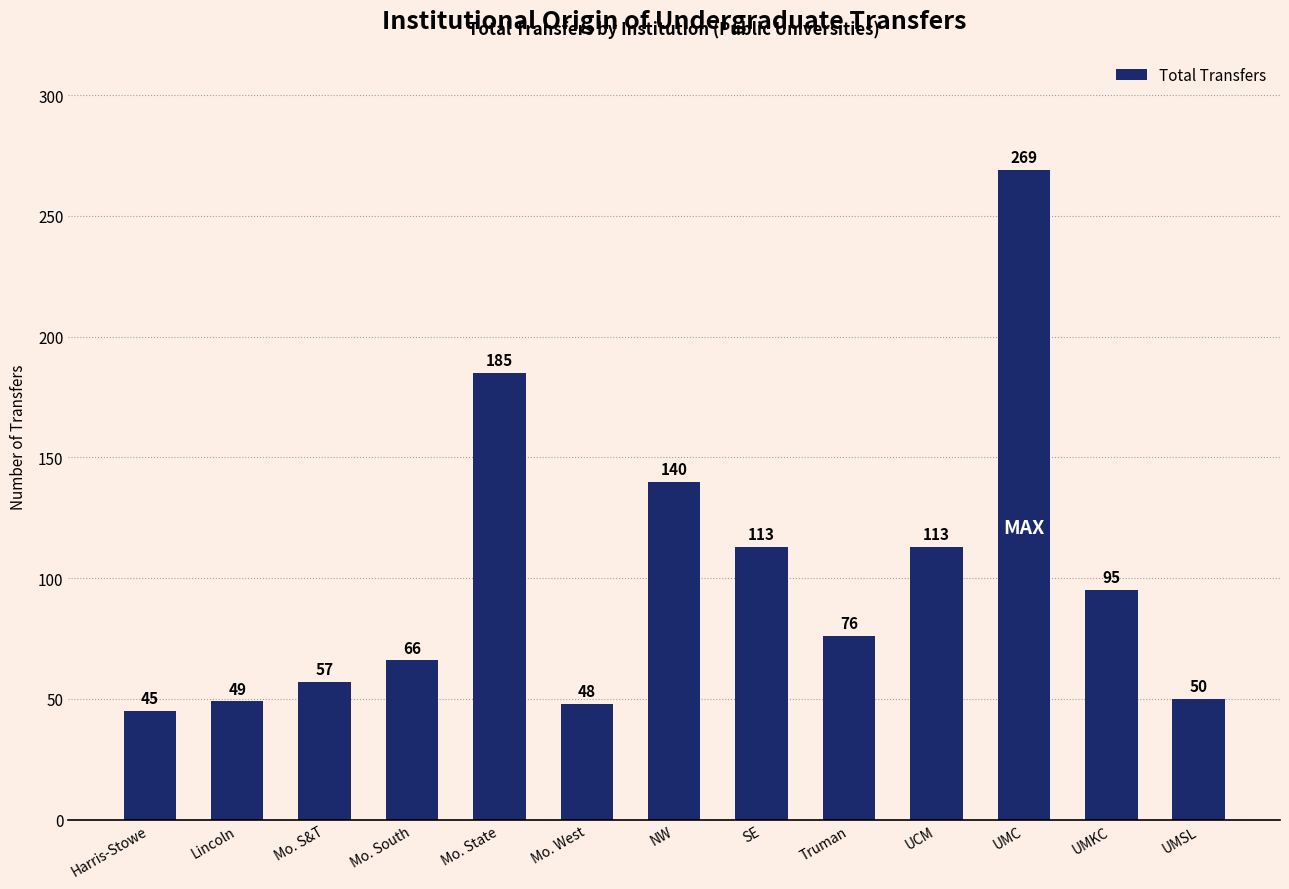

Where does the data first go above 76?

Mo. State